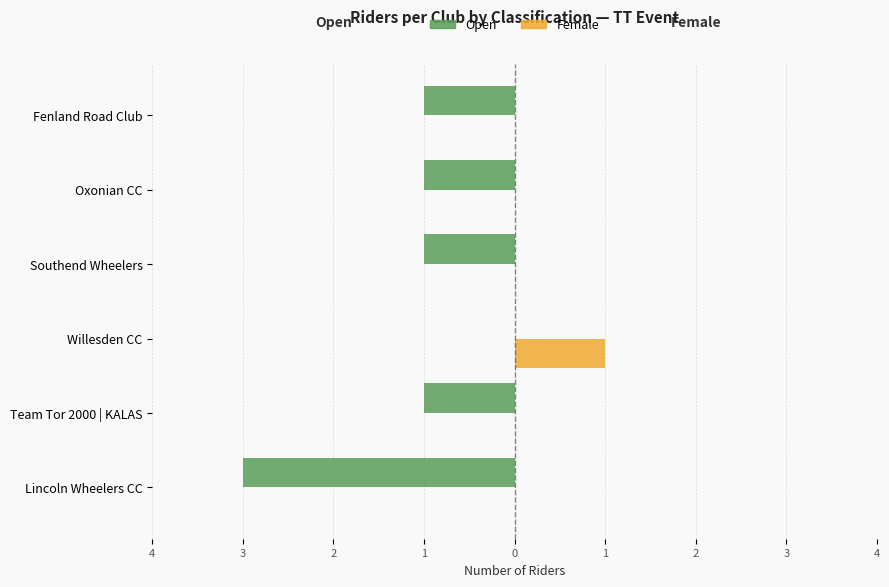

What are all the series names shown in the legend?

Open, Female